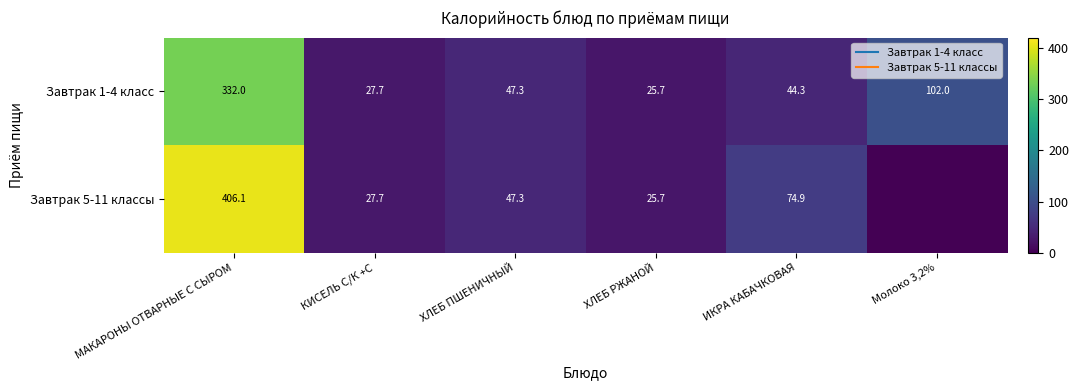

How many series are shown in this chart?

2